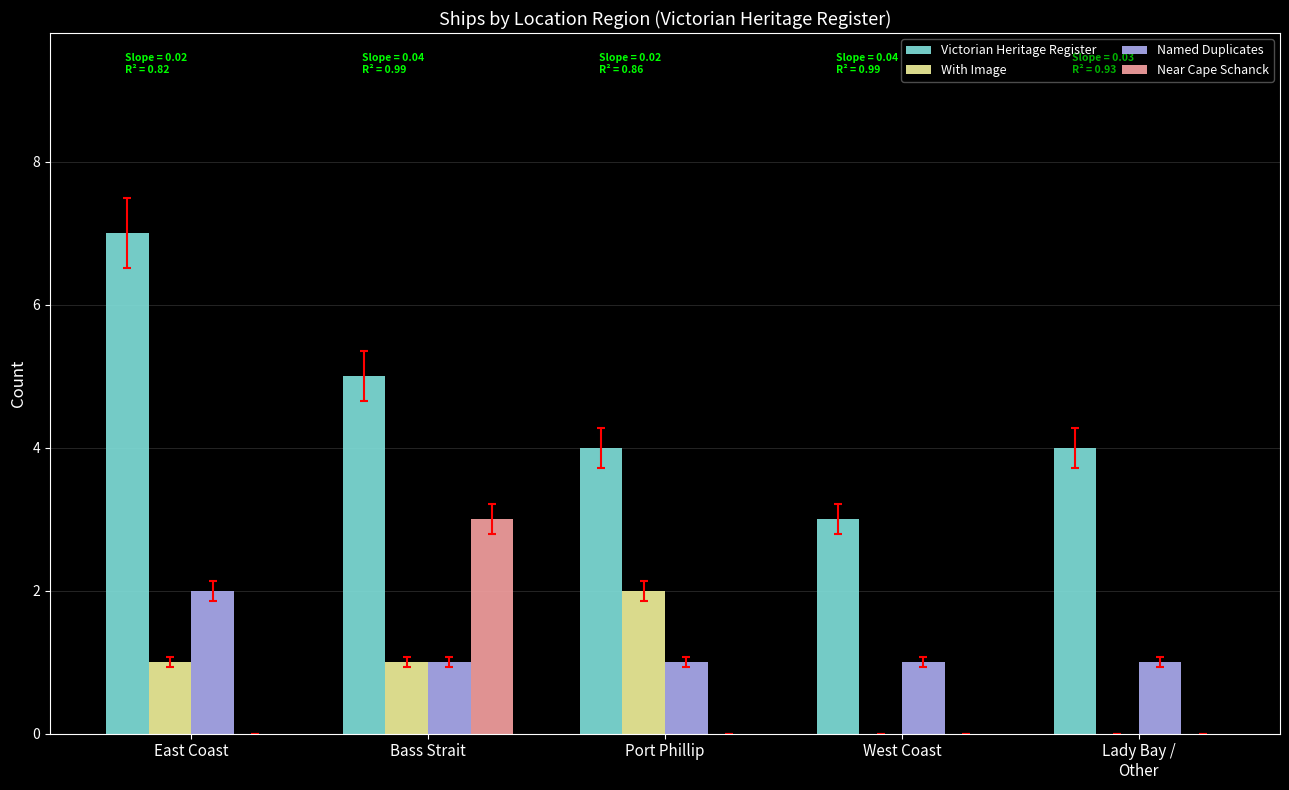

Which series changed the most between East Coast and Bass Strait?

Near Cape Schanck